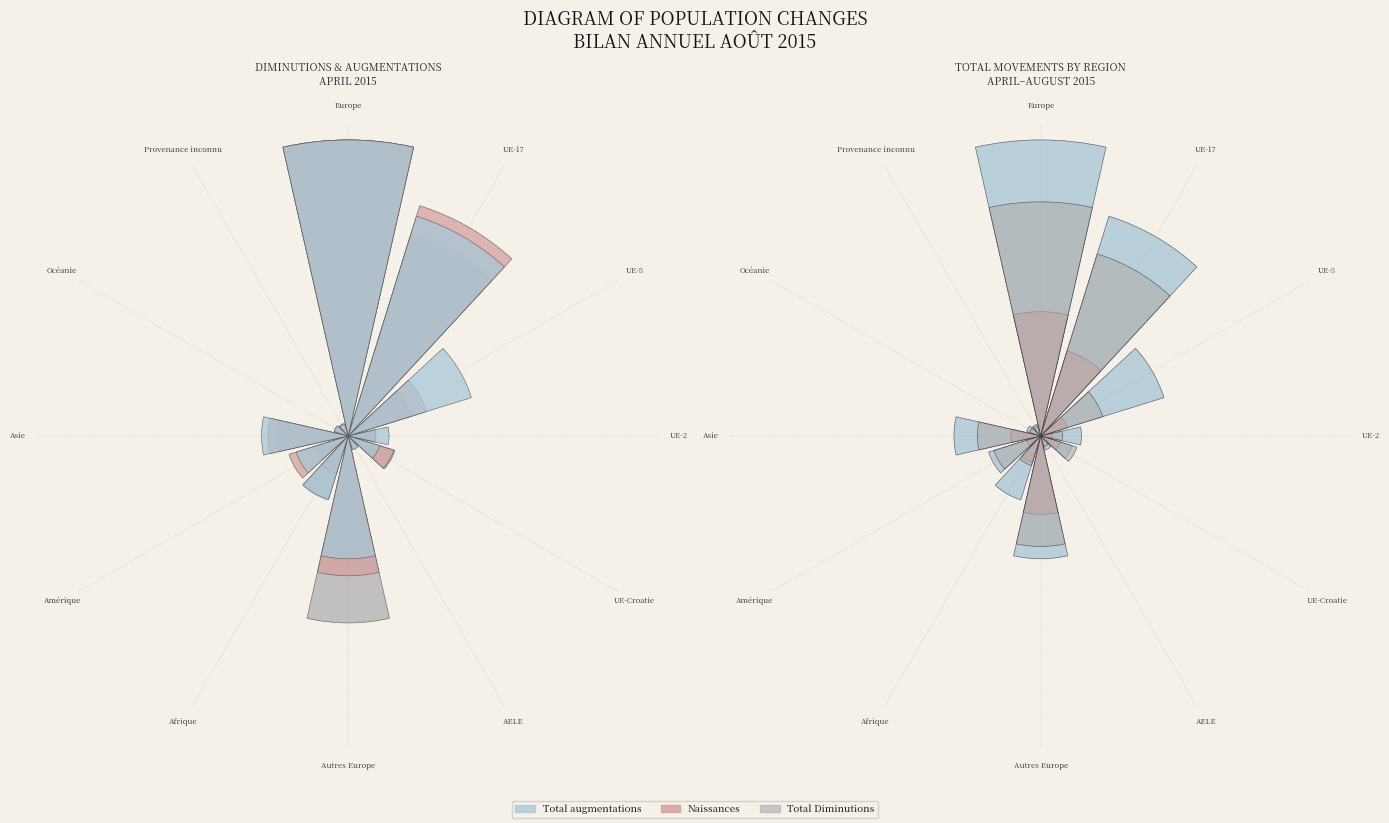

Which series has the widest spread of values?

Total augmentations